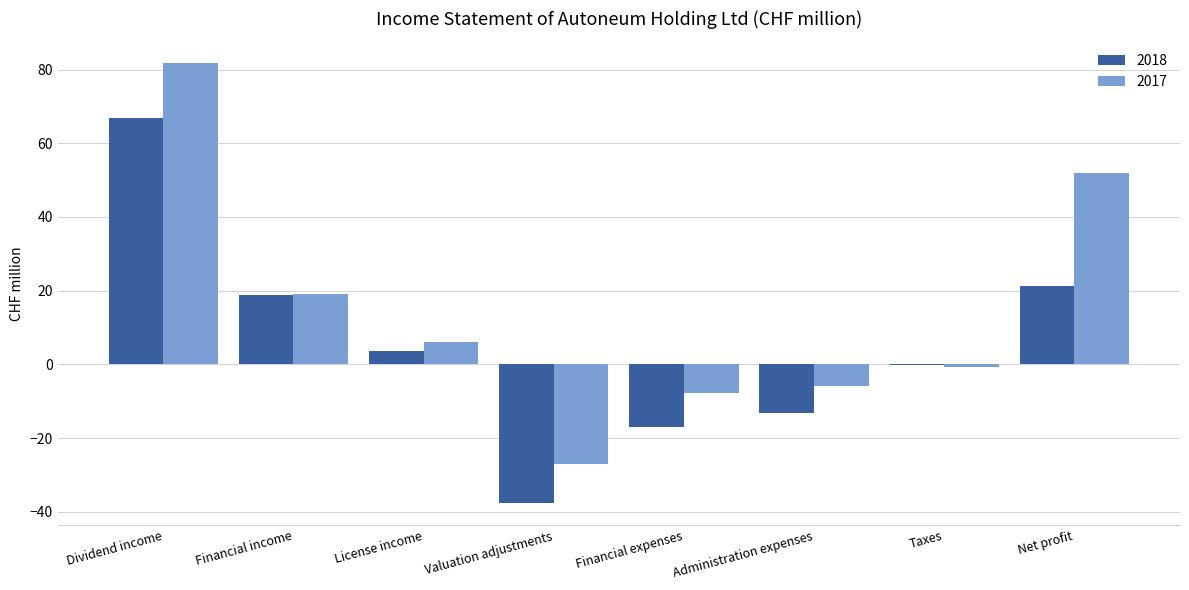

What are all the series names shown in the legend?

2018, 2017